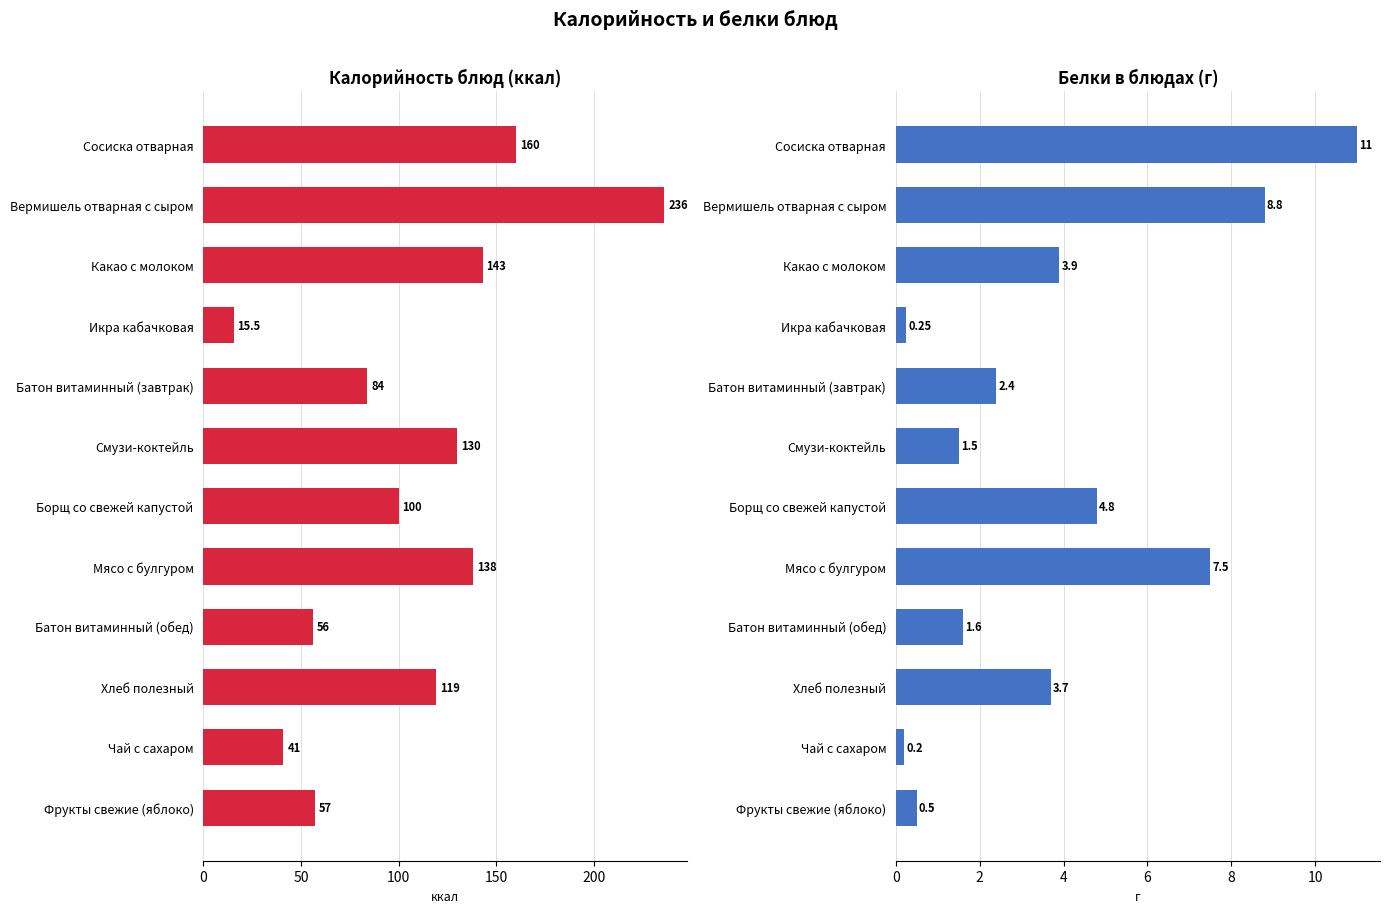

How many values in the Калорийность series exceed 119?

5